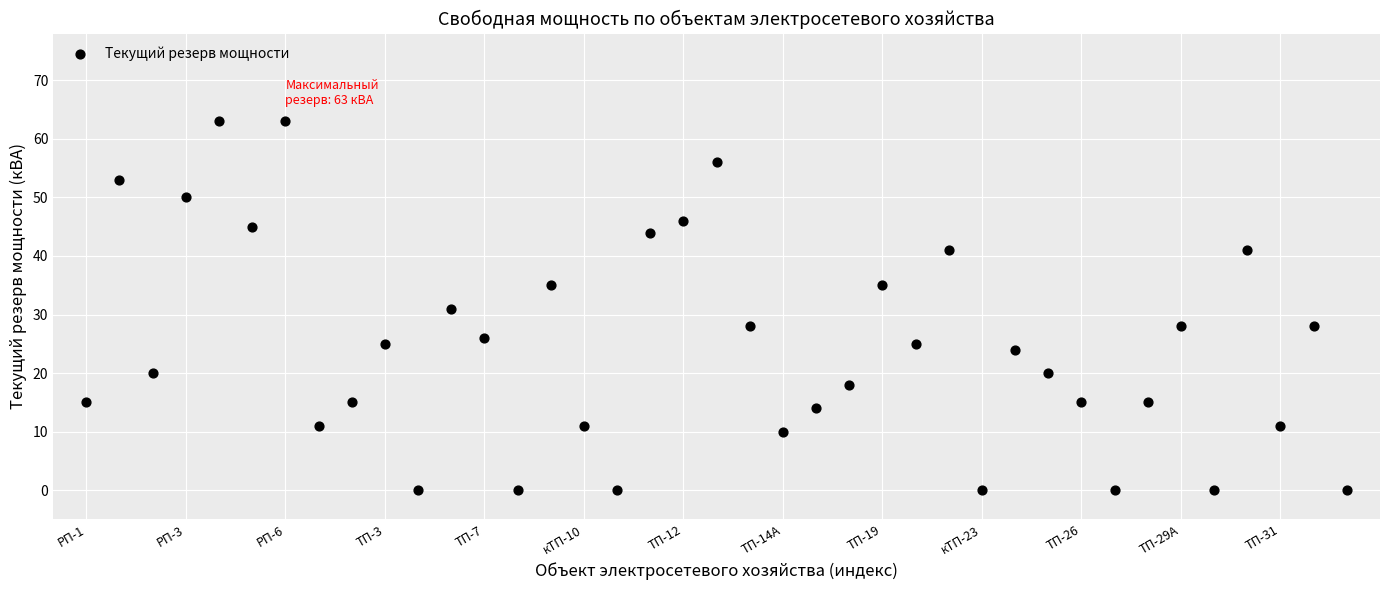

What is the range of Y values (max minus min)?

63